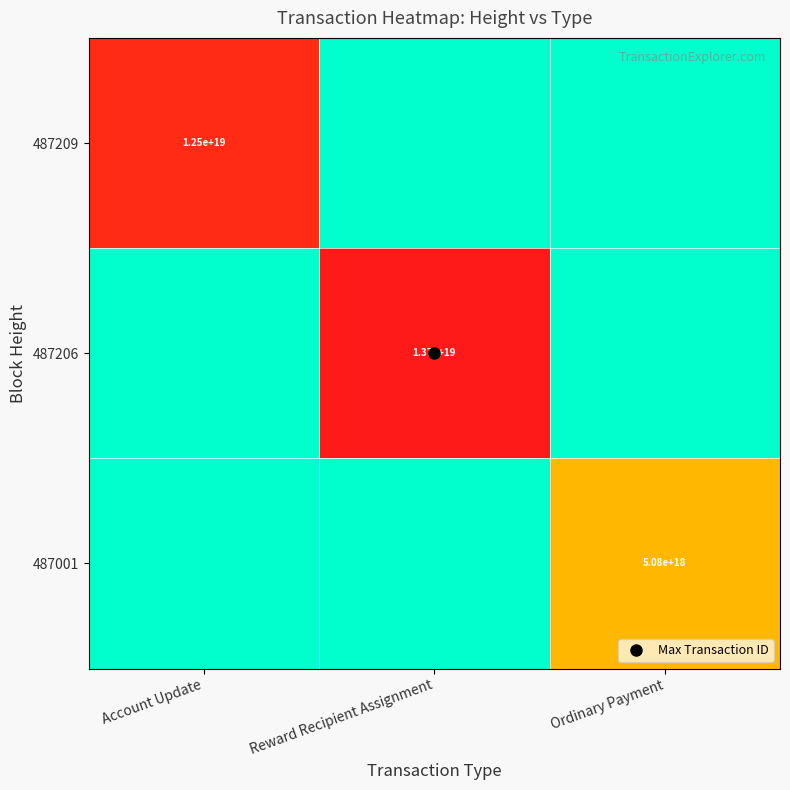

Rank the categories by 487206 value from lowest to highest.

Account Update, Ordinary Payment, Reward Recipient Assignment